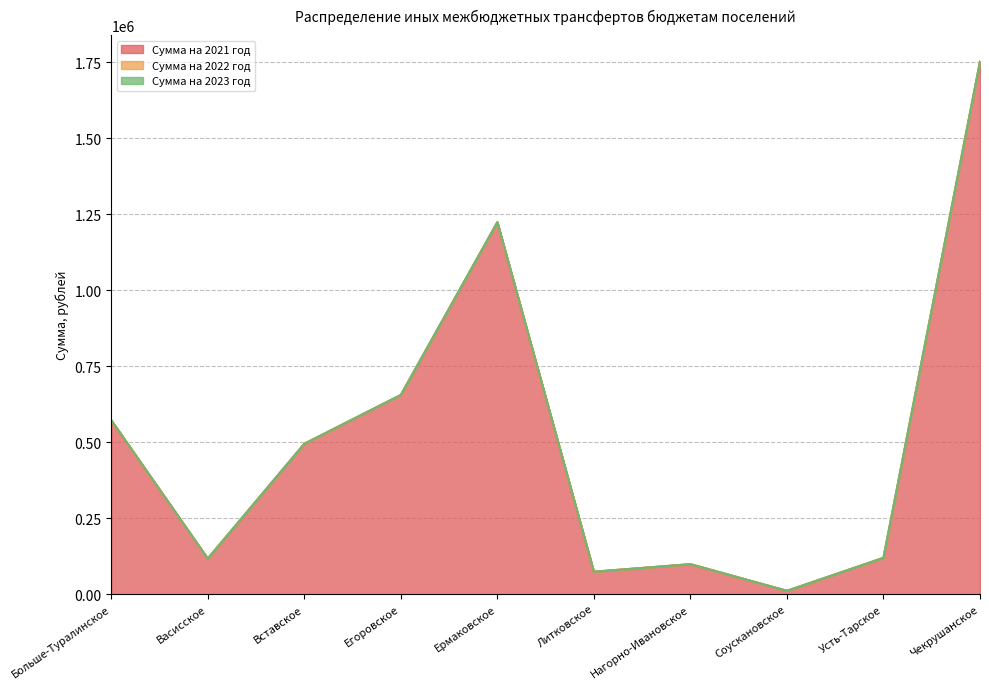

What is the difference between the highest and lowest values at Литковское?

73852.2